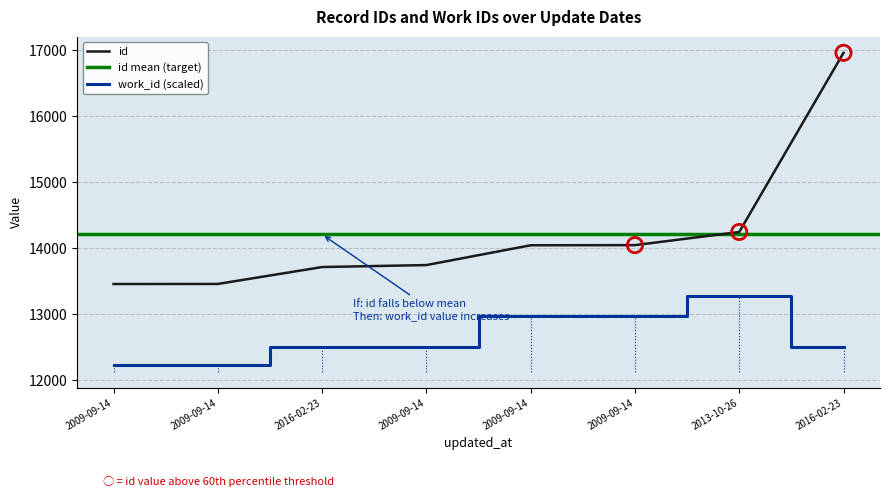

At which category is the sum across all series the highest?

2016-02-23